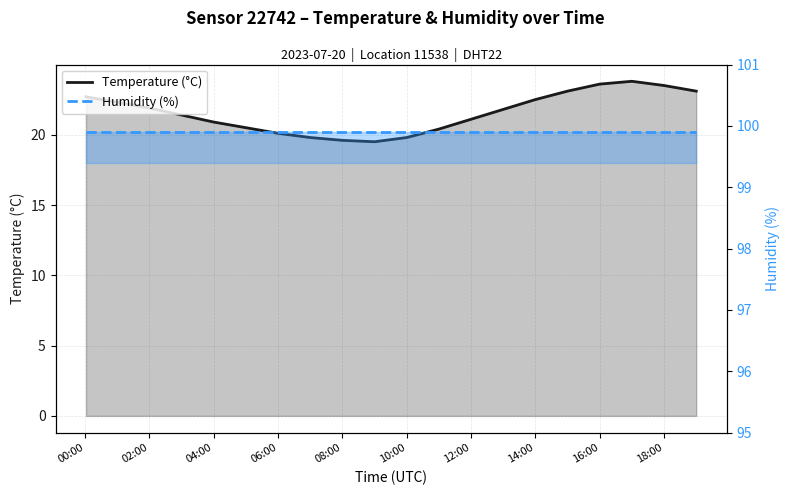

True or false: Humidity (%) has a value of 99.9 at 18:00.

True